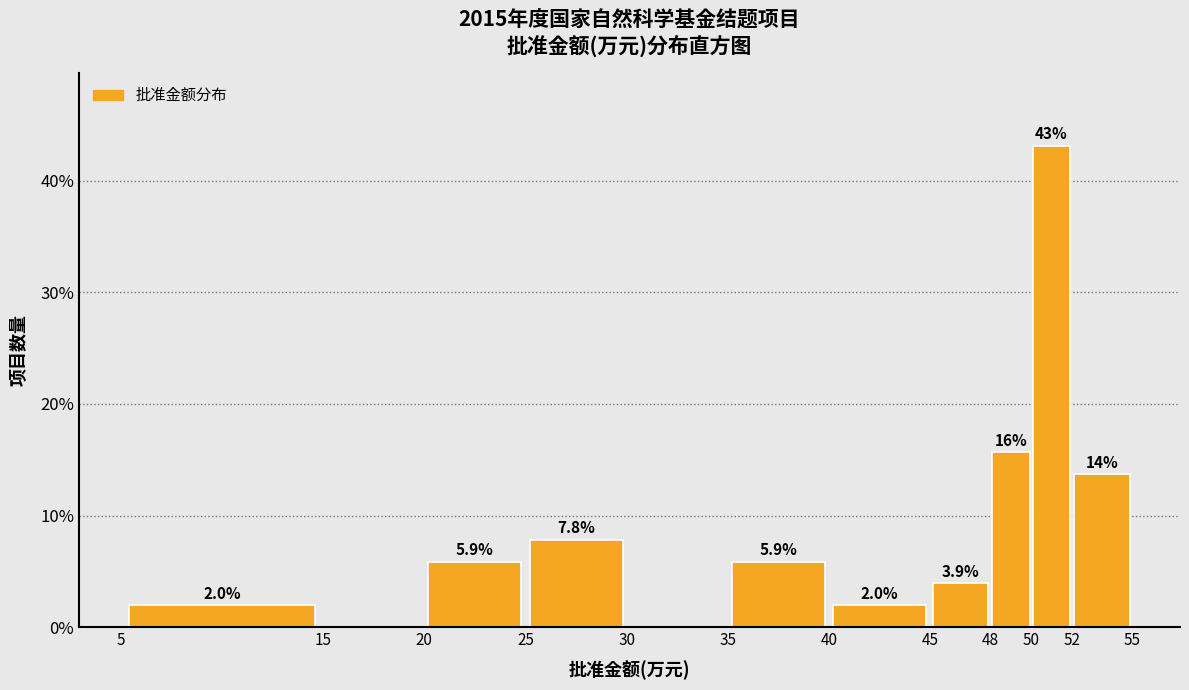

Over which range of the x-axis is the bar tallest?

50 to 52